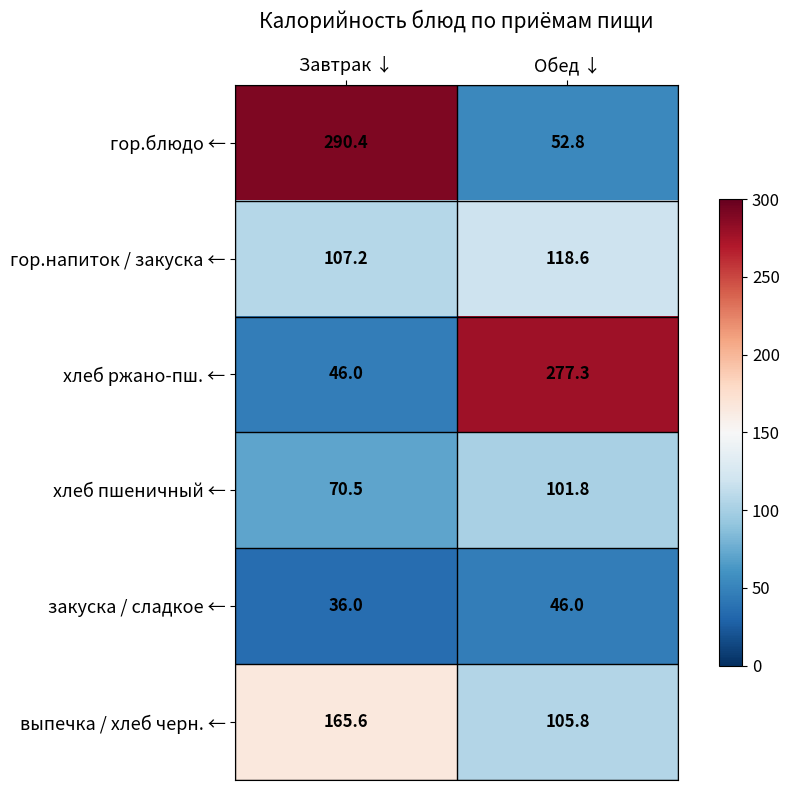

What is the total value across all series at Завтрак ↓?

715.7